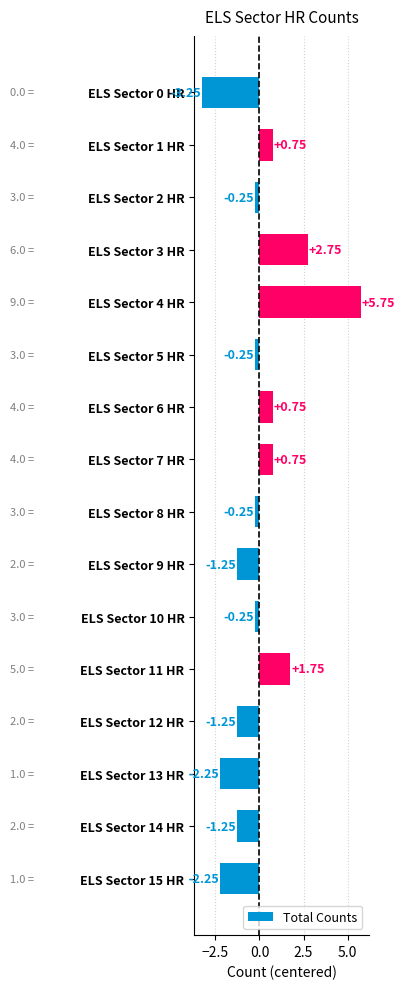

What is the difference between the values at ELS Sector 14 HR and ELS Sector 7 HR?

2.0